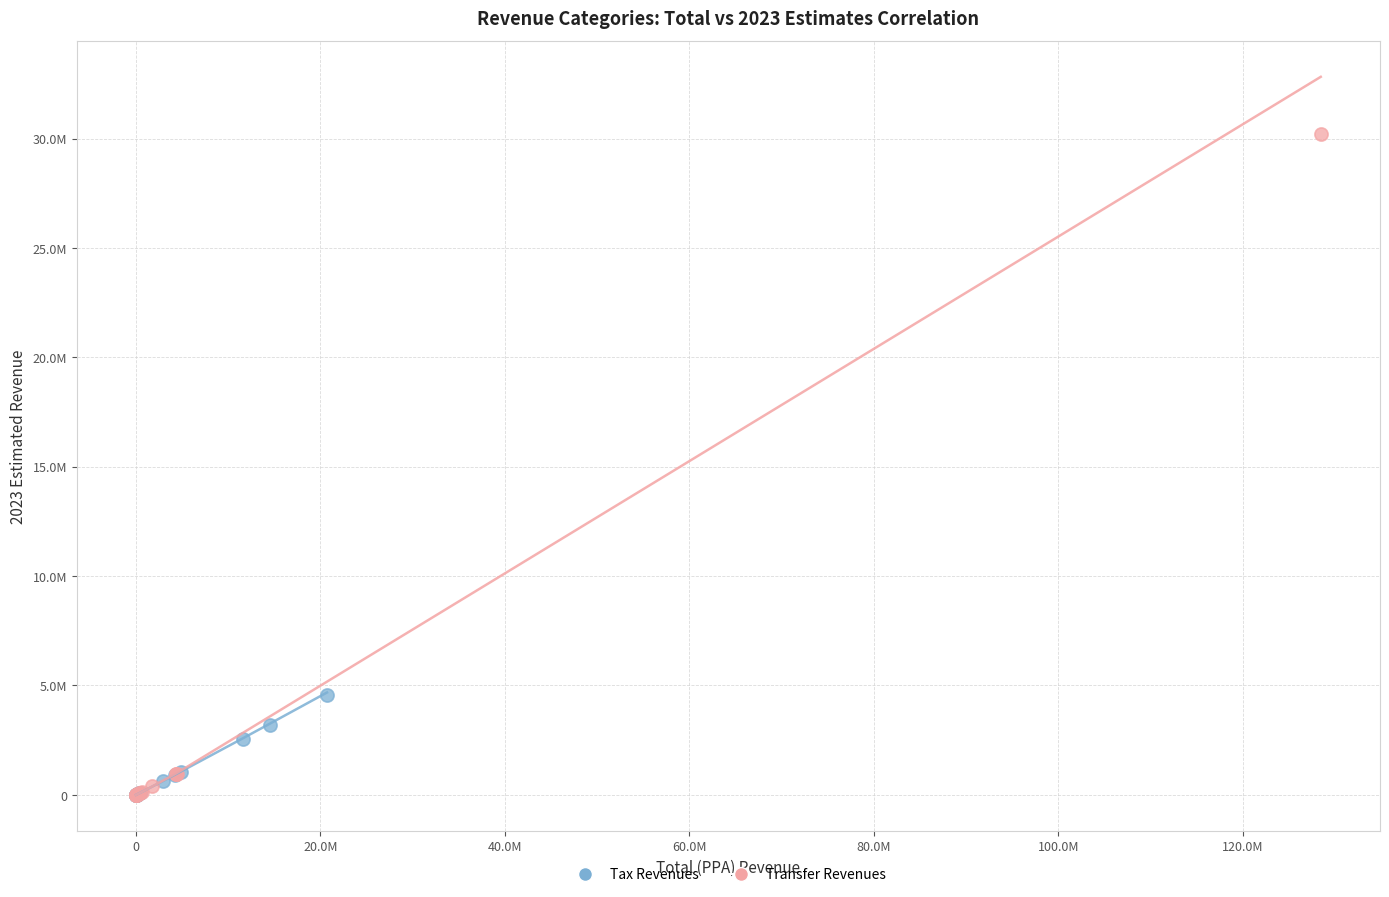

What are all the series names shown in the legend?

Tax Revenues, Transfer Revenues